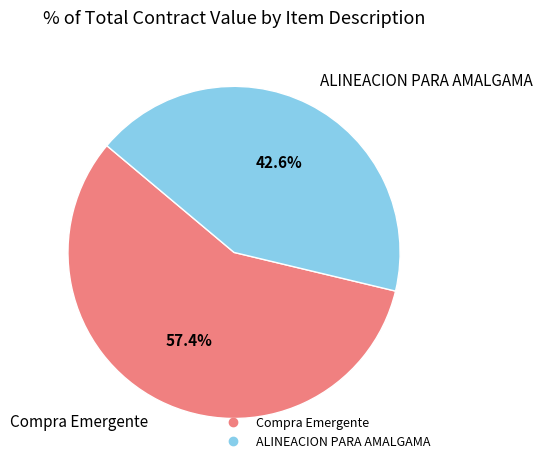

What is the smallest slice in the pie chart?

ALINEACION PARA AMALGAMA